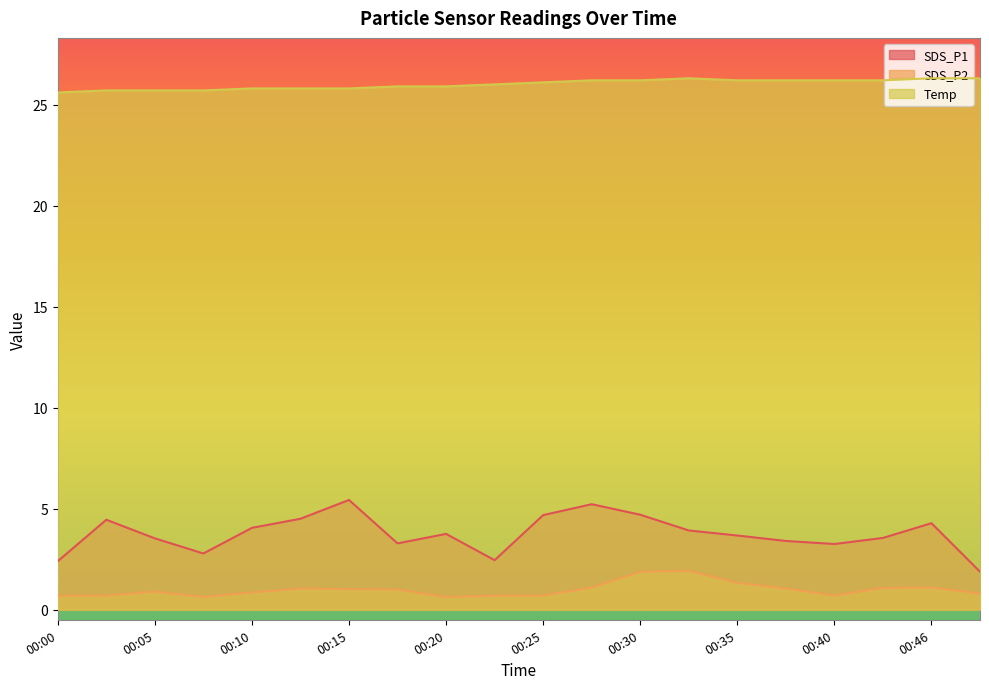

At 00:08, list the series in order from largest to smallest.

Temp, SDS_P1, SDS_P2